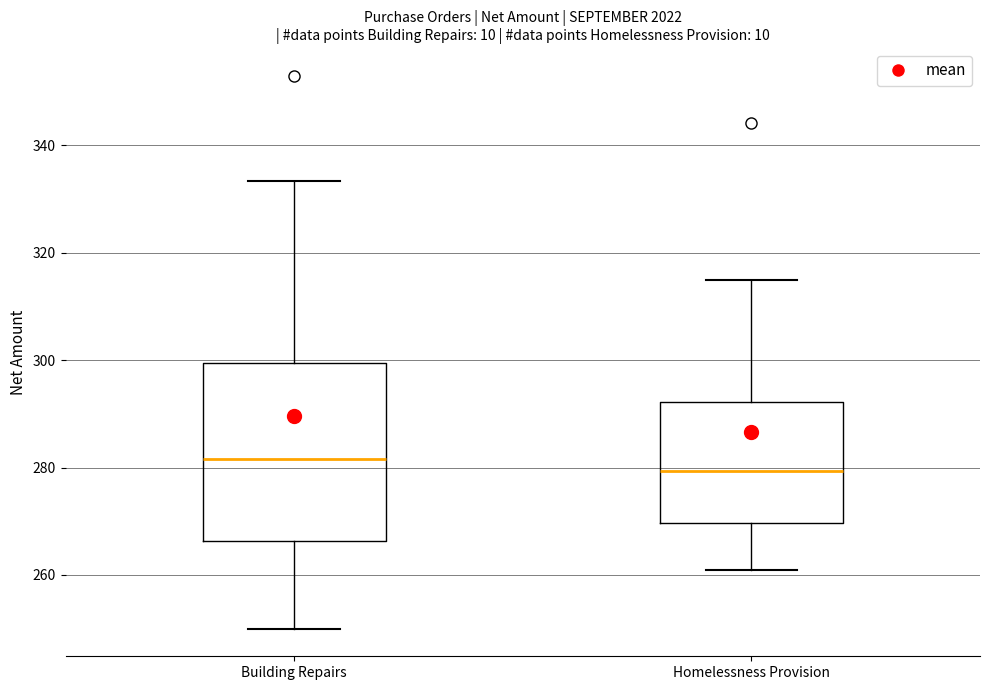

Which box's median line is the highest?

Building Repairs